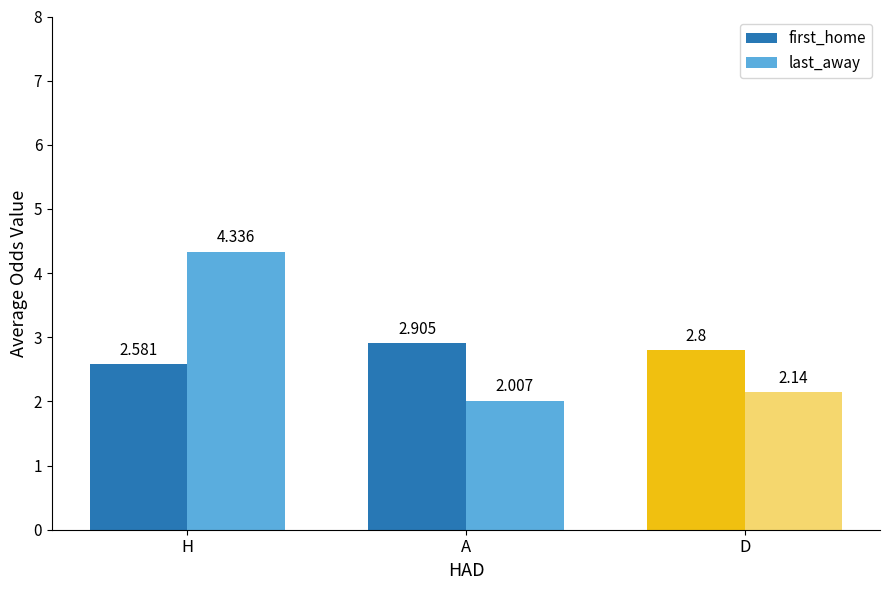

The first_home series shows 2.9 at A. True or false?

True